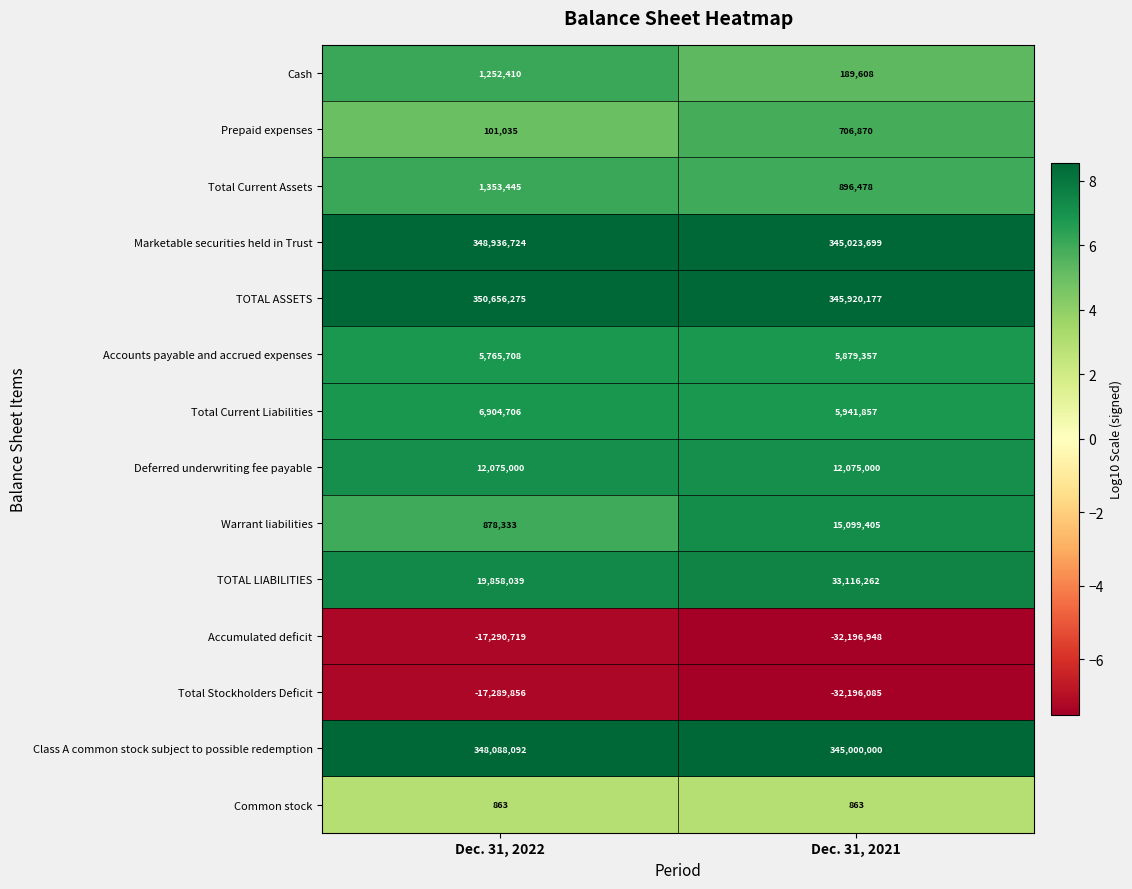

Reading left to right, transcribe all the data shown in this chart.

Cash: Dec. 31, 2022=1252410	Dec. 31, 2021=189608
Prepaid expenses: Dec. 31, 2022=101035	Dec. 31, 2021=706870
Total Current Assets: Dec. 31, 2022=1353445	Dec. 31, 2021=896478
Marketable securities held in Trust: Dec. 31, 2022=348936724	Dec. 31, 2021=345023699
TOTAL ASSETS: Dec. 31, 2022=350656275	Dec. 31, 2021=345920177
Accounts payable and accrued expenses: Dec. 31, 2022=5765708	Dec. 31, 2021=5879357
Total Current Liabilities: Dec. 31, 2022=6904706	Dec. 31, 2021=5941857
Deferred underwriting fee payable: Dec. 31, 2022=12075000	Dec. 31, 2021=12075000
Warrant liabilities: Dec. 31, 2022=878333	Dec. 31, 2021=15099405
TOTAL LIABILITIES: Dec. 31, 2022=19858039	Dec. 31, 2021=33116262
Accumulated deficit: Dec. 31, 2022=-17290719	Dec. 31, 2021=-32196948
Total Stockholders Deficit: Dec. 31, 2022=-17289856	Dec. 31, 2021=-32196085
Class A common stock subject to possible redemption: Dec. 31, 2022=348088092	Dec. 31, 2021=345000000
Common stock: Dec. 31, 2022=863	Dec. 31, 2021=863